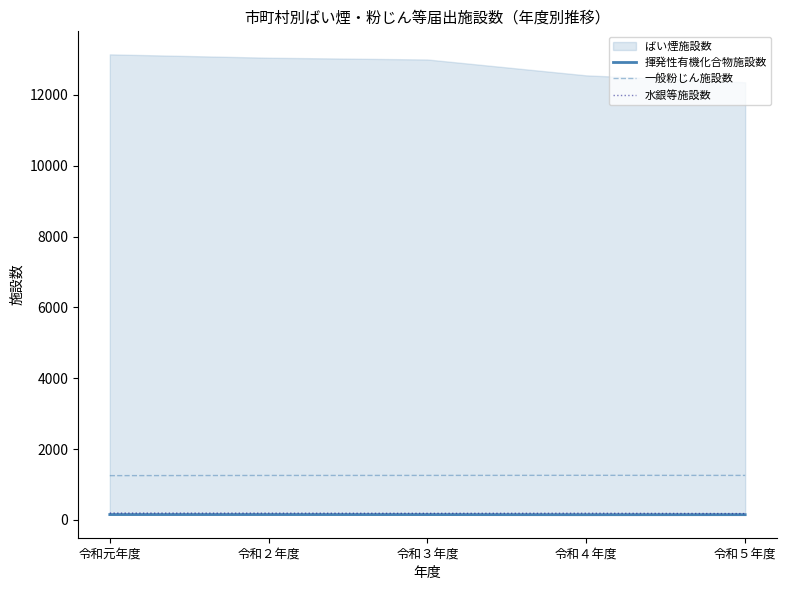

True or false: 一般粉じん施設数 and 揮発性有機化合物施設数 cross at least once.

False